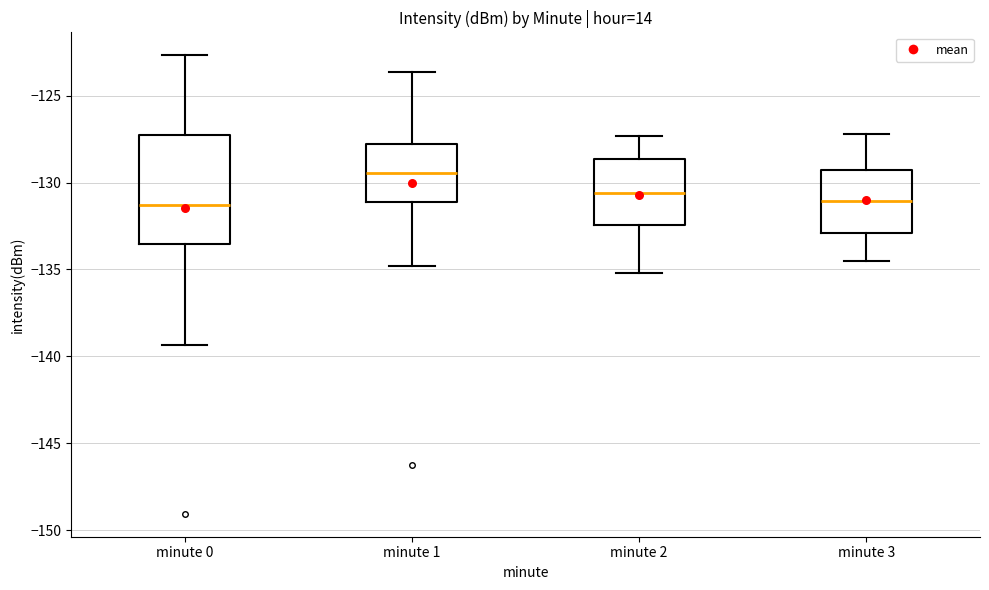

Where does the median line of the box for minute 2 sit on the y-axis? The values are not printed on the chart, so give them approximately, as read against the axis.

-130.5